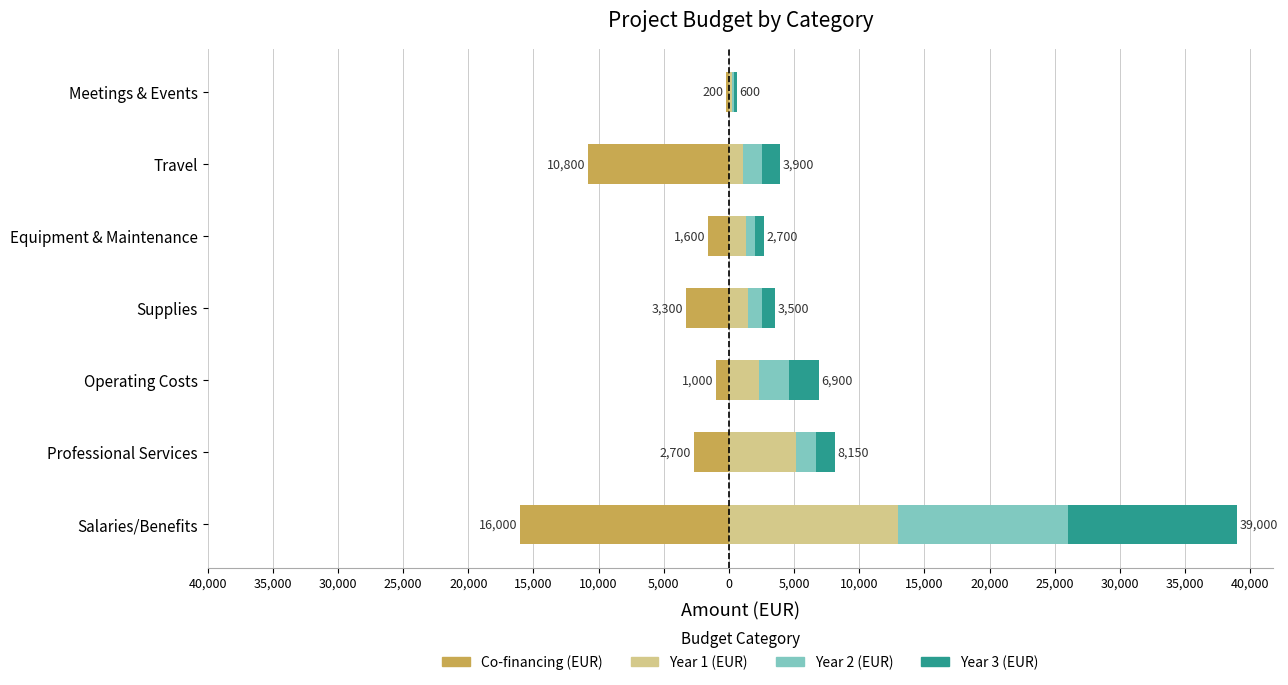

Reading left to right, extract all data points from this chart.

Co-financing (EUR): -16000	-2700	-1000	-3300	-1600	-10800	-200
Year 1 (EUR): 13000	5150	2300	1500	1300	1100	200
Year 2 (EUR): 13000	1500	2300	1000	700	1400	200
Year 3 (EUR): 13000	1500	2300	1000	700	1400	200